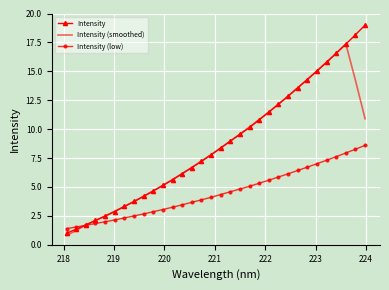

How many values in the Intensity series are below 8?

16